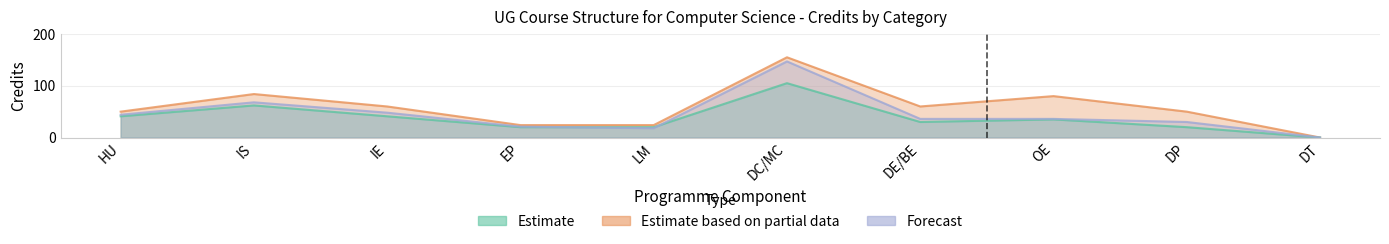

Between DT and DP, which is larger?

DP